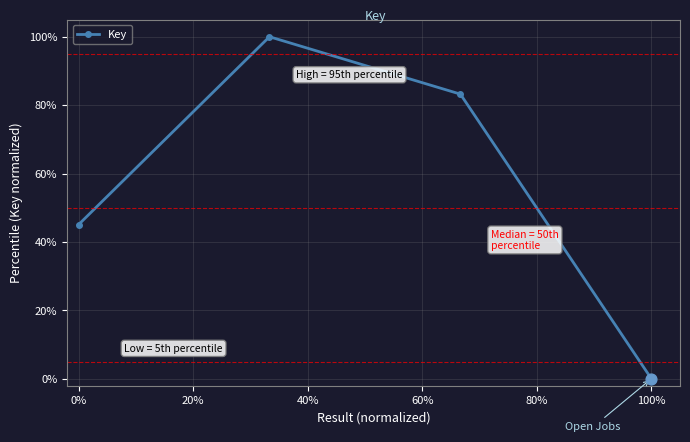

True or false: there are more than 1 points higher than both neighbors.

False